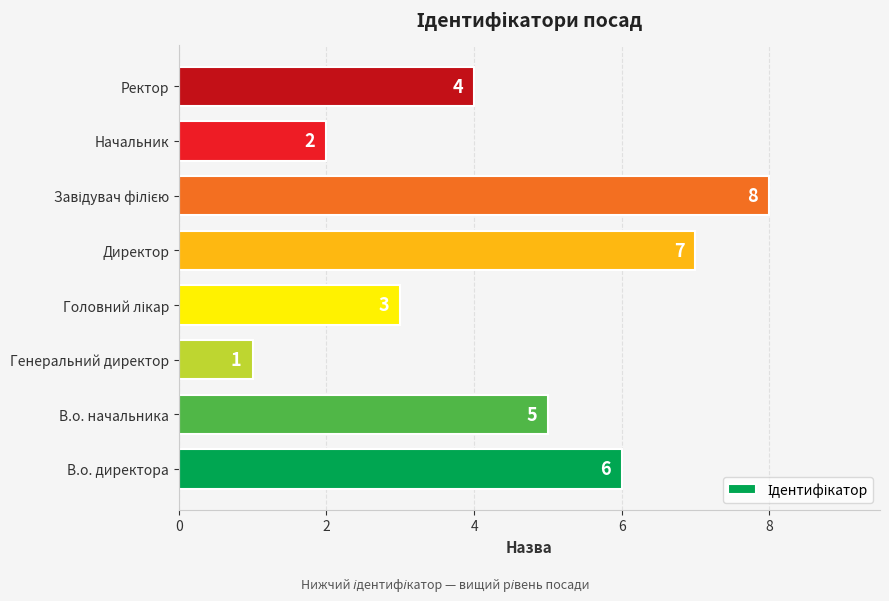

What is the maximum value shown in the chart?

8